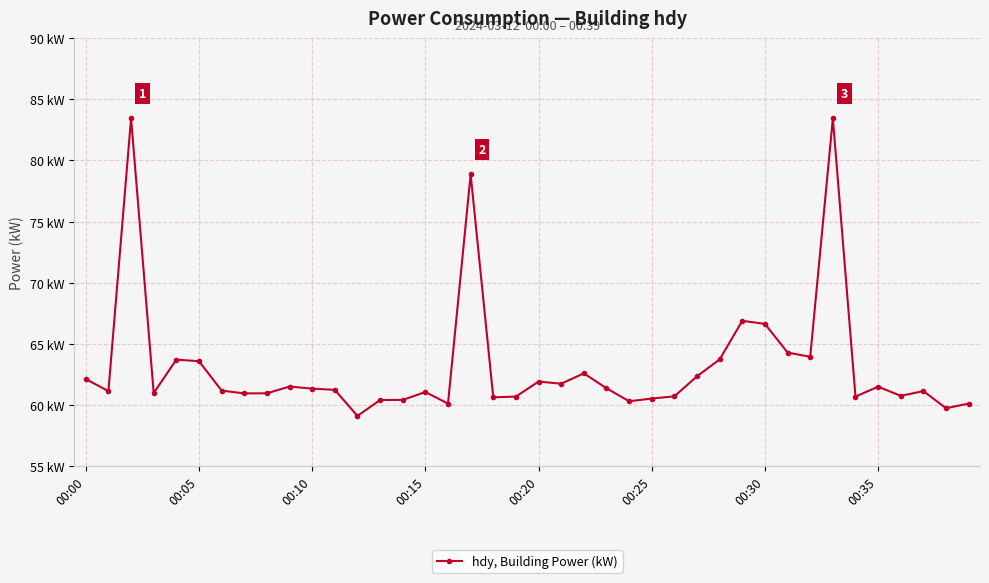

Is this an area chart (filled region under the line)?

No